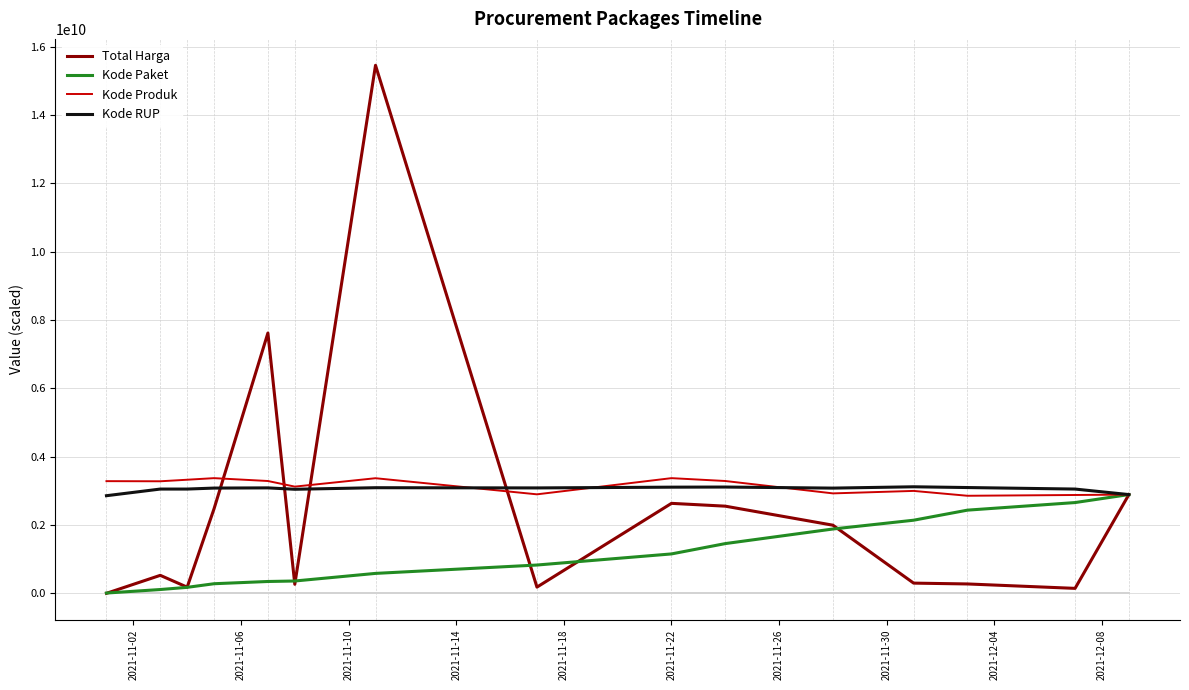

Is the value of Kode Produk at 2021-11-26 greater than the value of Kode RUP at 2021-11-02?

Yes